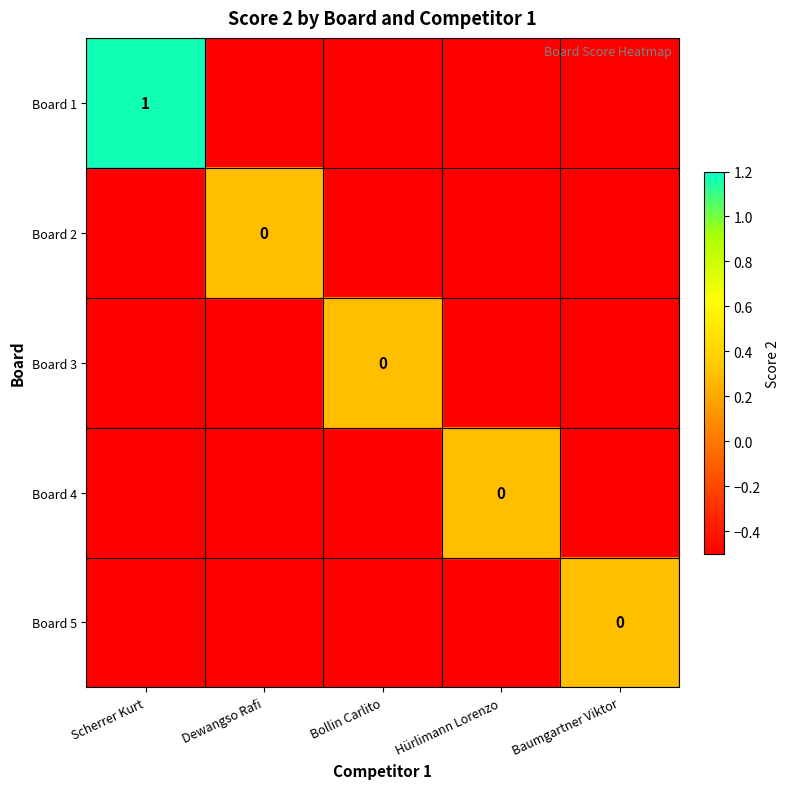

Count the Board 3 values in the range 0 to 1.

1